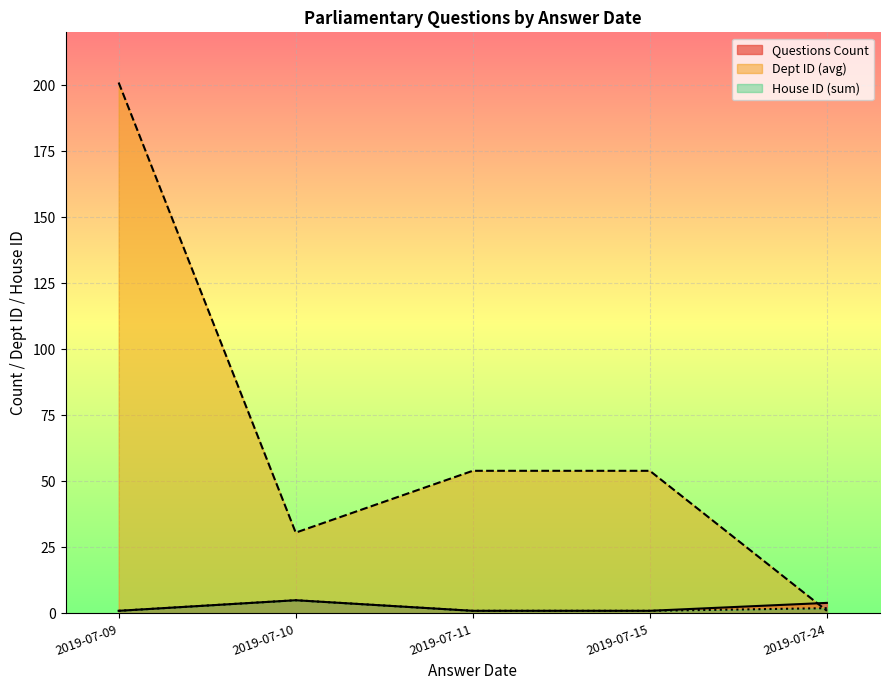

Where is House ID nearest to the value 1?

2019-07-09